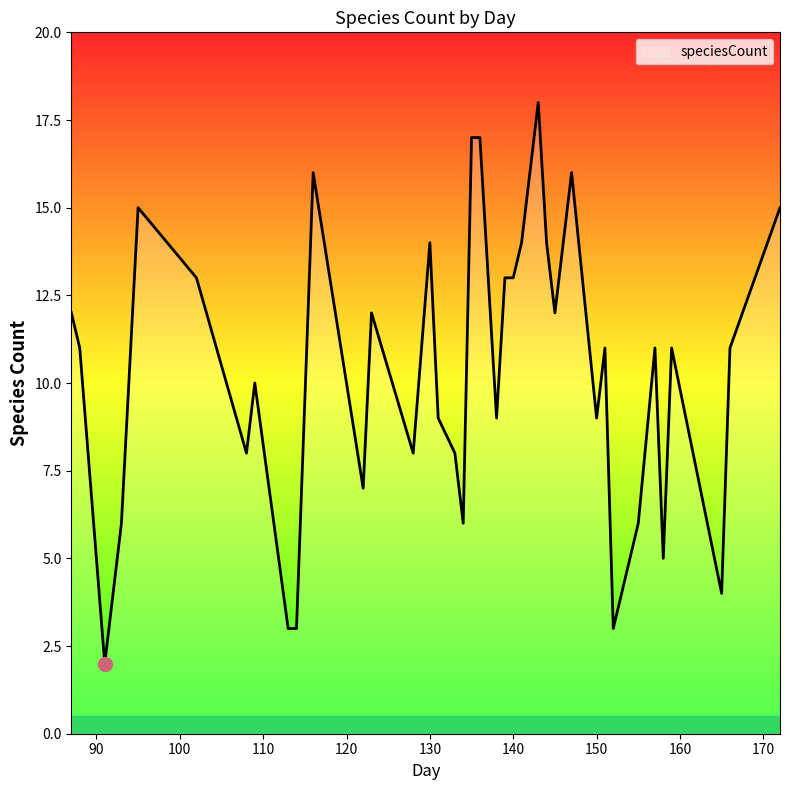

What is the difference between the maximum and minimum values?

16